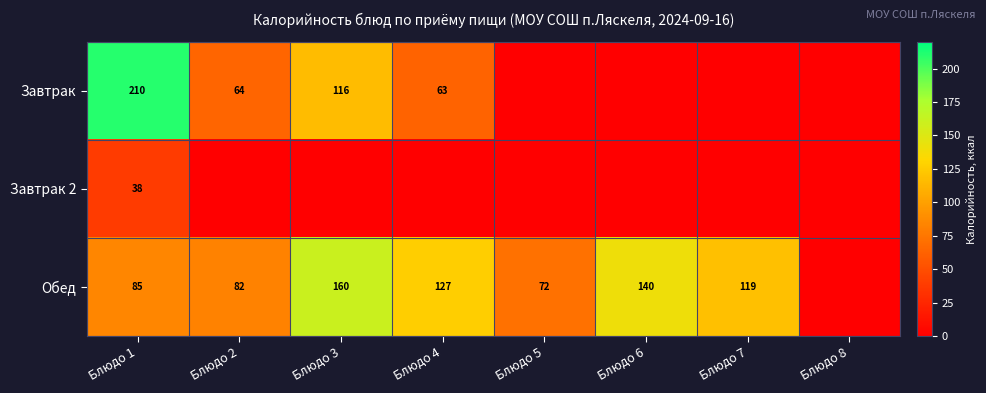

True or false: Обед has a value of 236 at Блюдо 3.

False